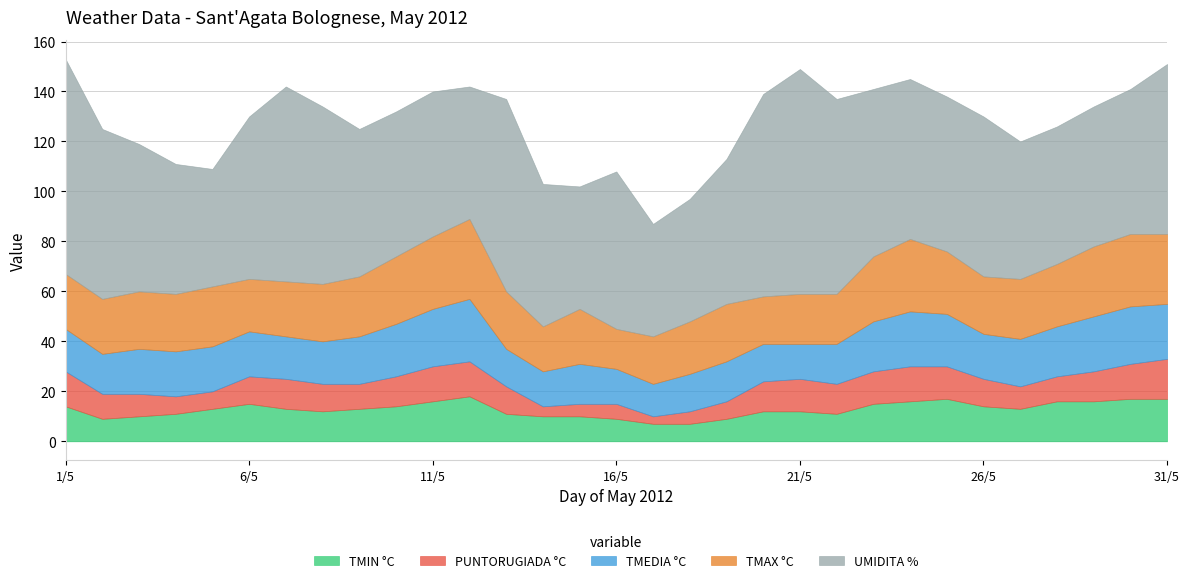

What is the lowest value of the PUNTORUGIADA °C series?

3